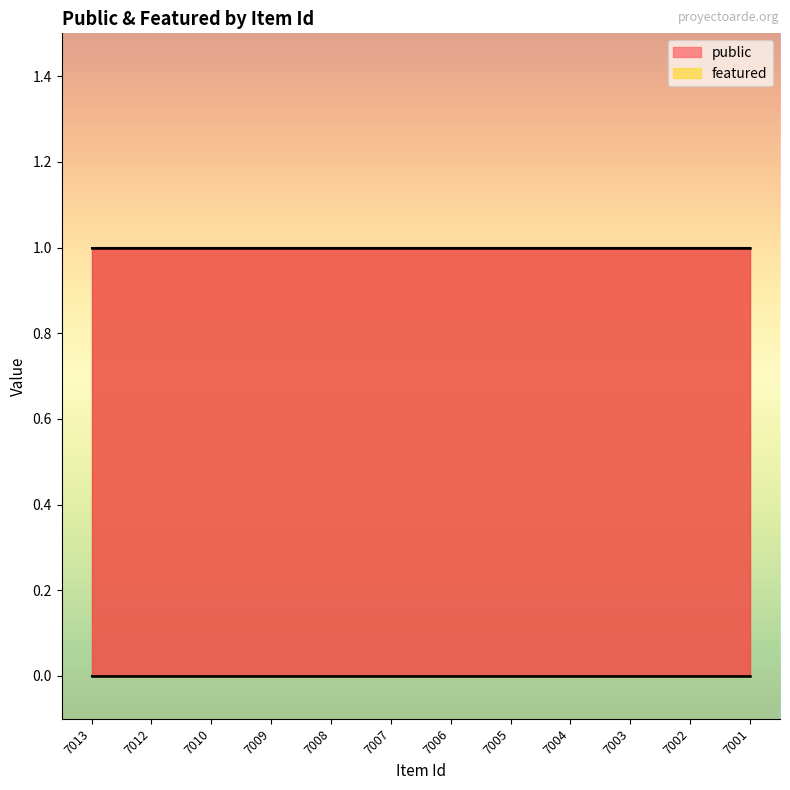

What is the sum of all public values?

12